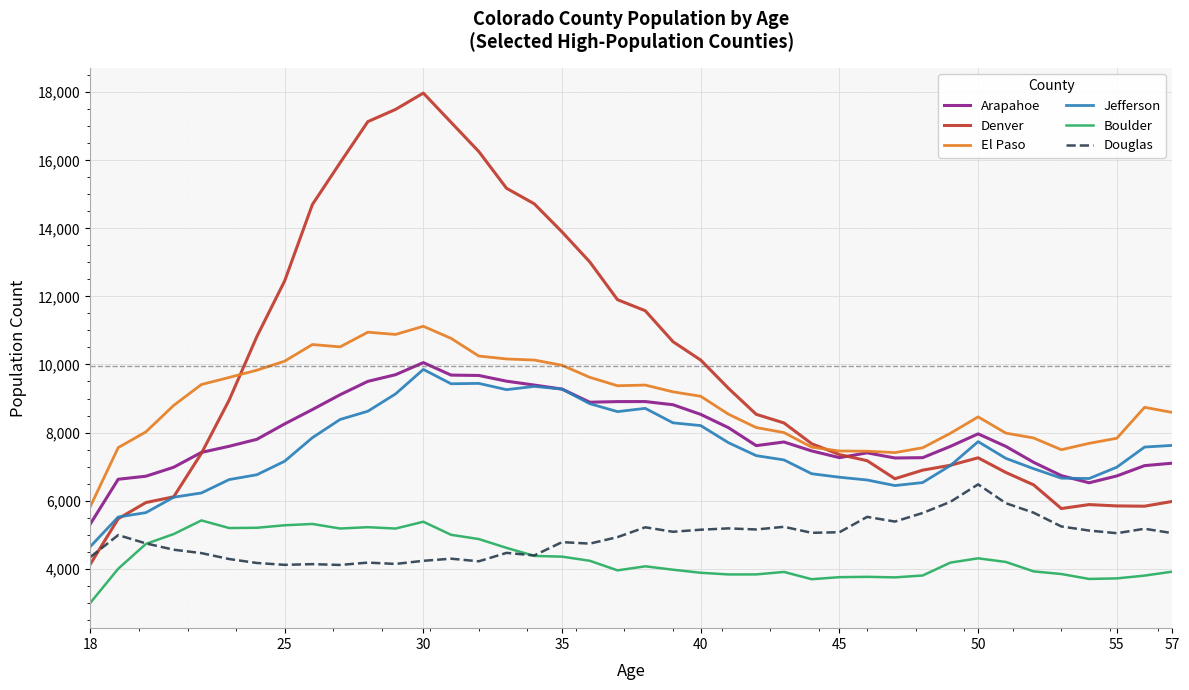

What is the lowest value of the El Paso series?

5834